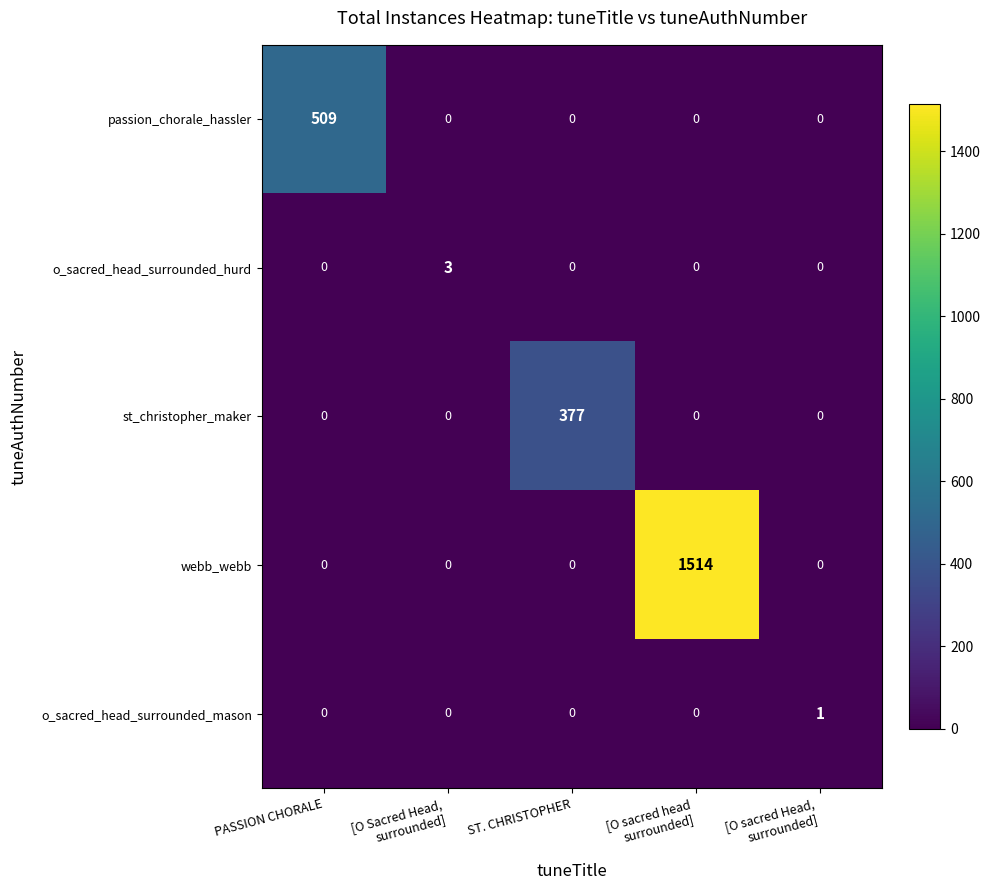

Reading left to right, transcribe all the data shown in this chart.

passion_chorale_hassler: 509	0	0	0	0
o_sacred_head_surrounded_hurd: 0	3	0	0	0
st_christopher_maker: 0	0	377	0	0
webb_webb: 0	0	0	1514	0
o_sacred_head_surrounded_mason: 0	0	0	0	1